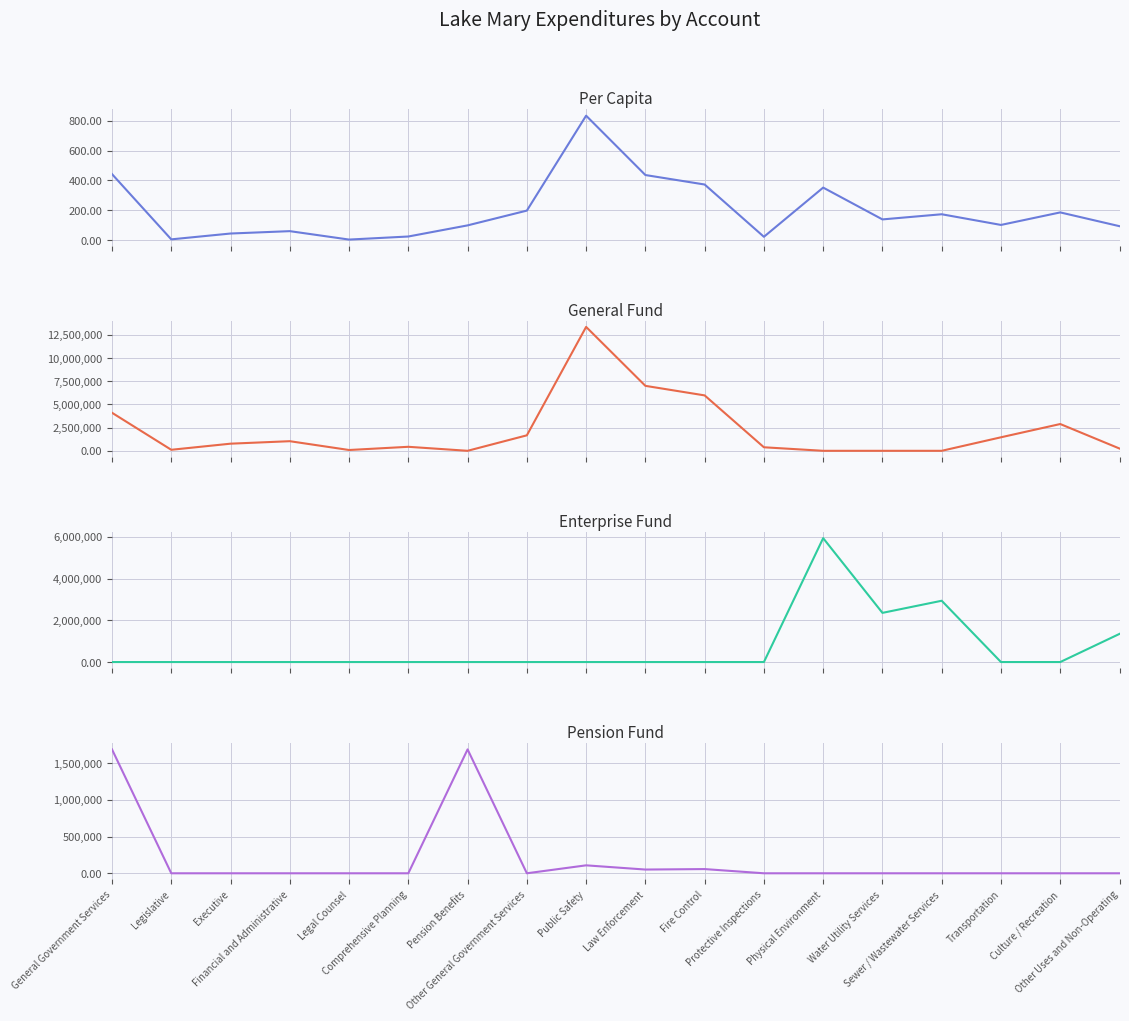

What is the total value across all series at Public Safety?

13455388.2